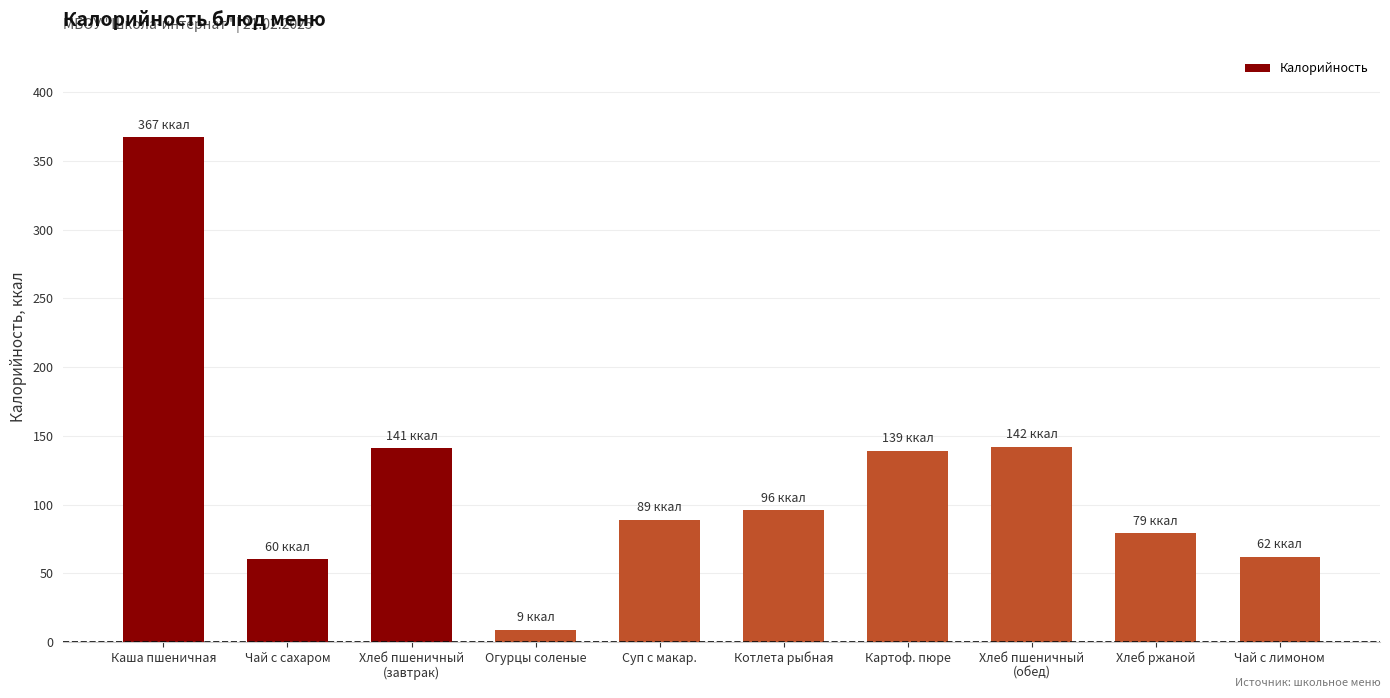

Which label corresponds to the largest value in the chart?

Каша пшеничная